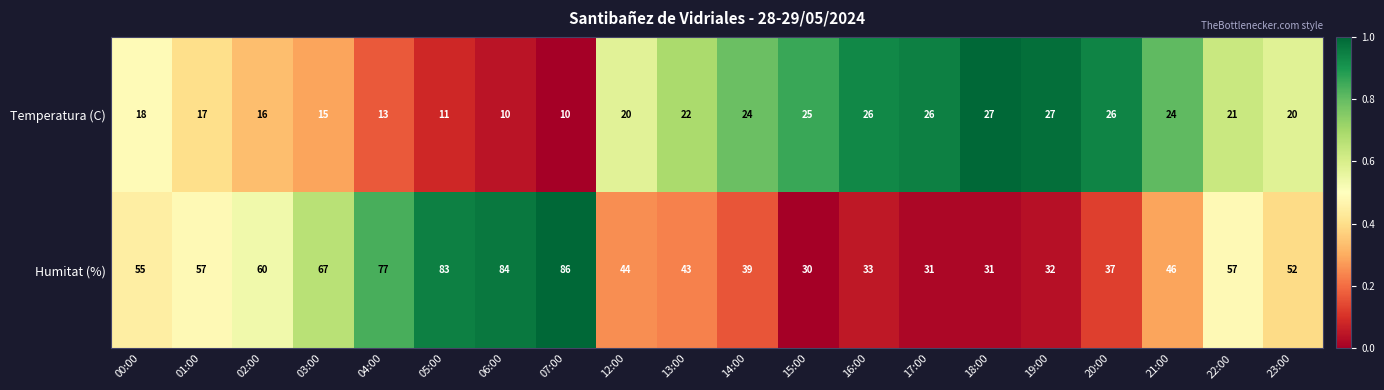

What is the highest value of the Temperatura (C) series?

27